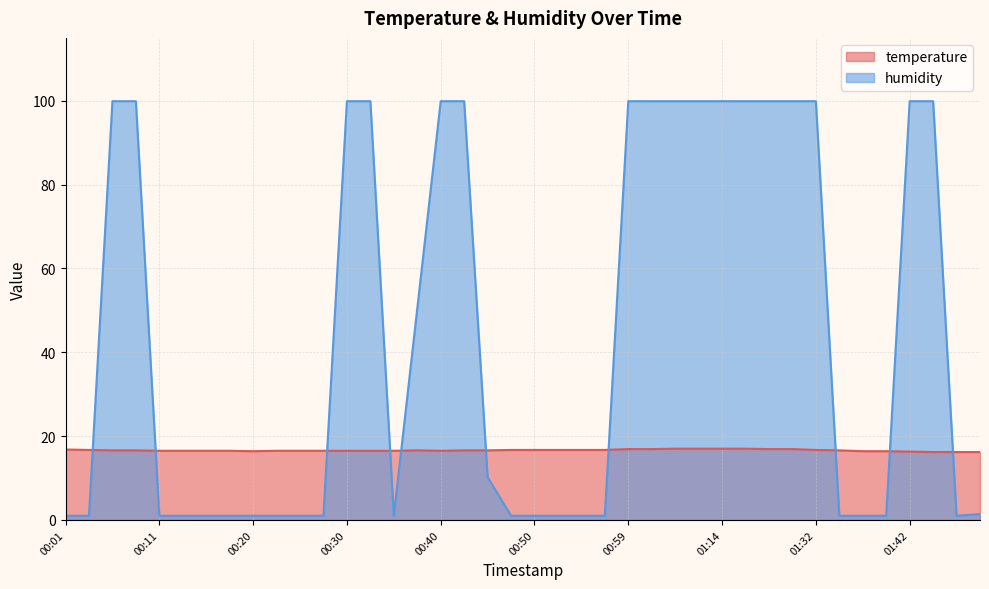

List the series in order of their peak value, highest first.

humidity, temperature